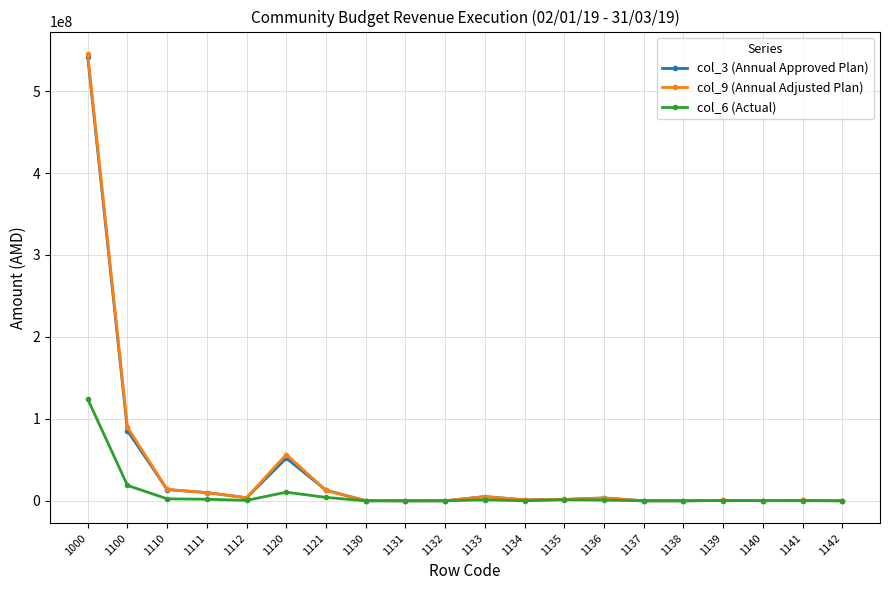

The value of col_6 (Actual) at 1142 is -74141938.3. True or false?

False